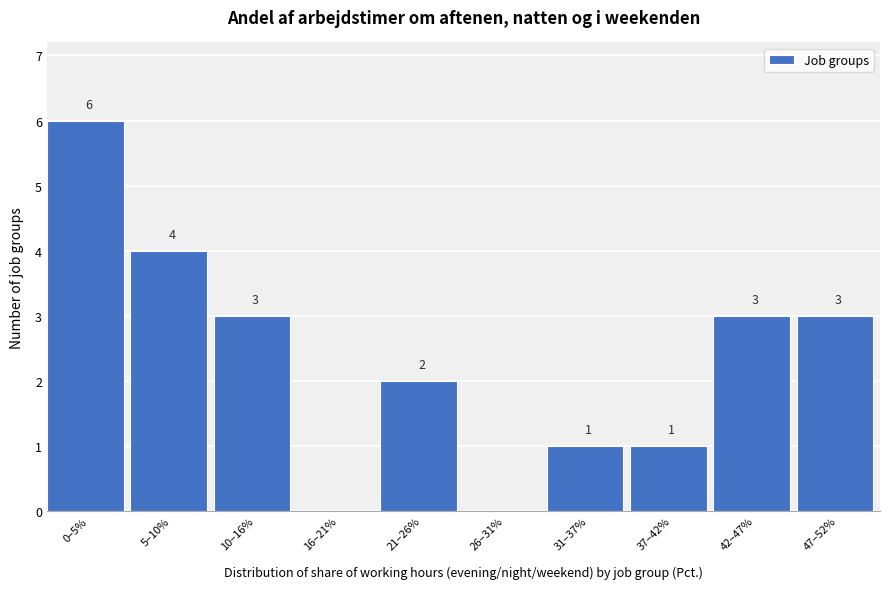

Reading right to left, transcribe all the data shown in this chart.

47–52%=3	42–47%=3	37–42%=1	31–37%=1	26–31%=0	21–26%=2	16–21%=0	10–16%=3	5–10%=4	0–5%=6